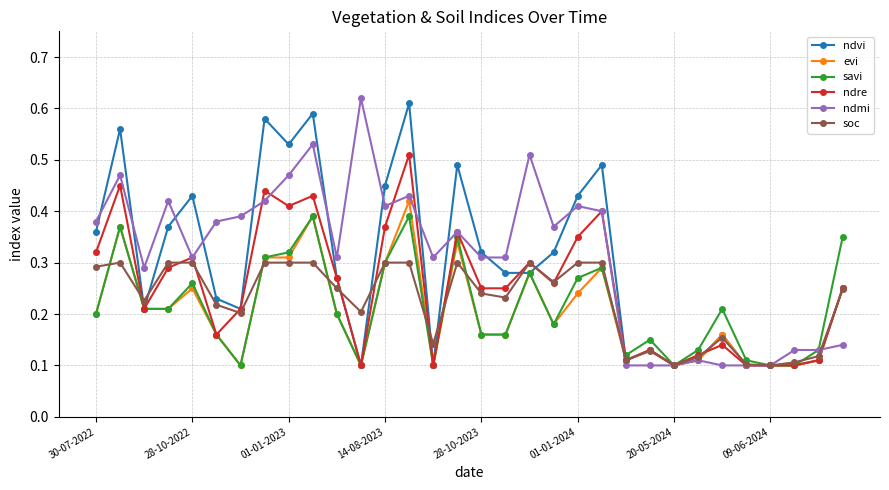

True or false: ndre has more than 0 points higher than both neighbors.

True